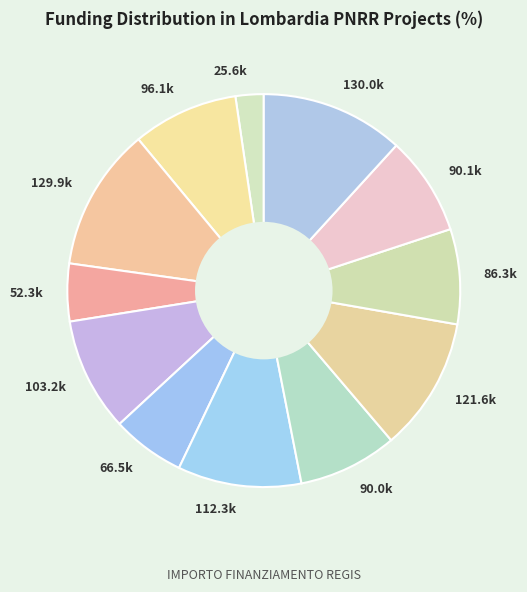

What is the smallest slice in the pie chart?

25.6k